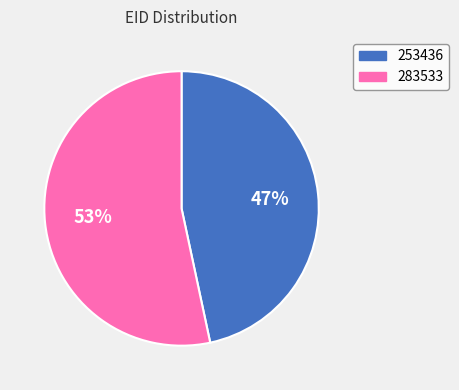

The 283533 slice represents 48% of the pie. True or false?

False